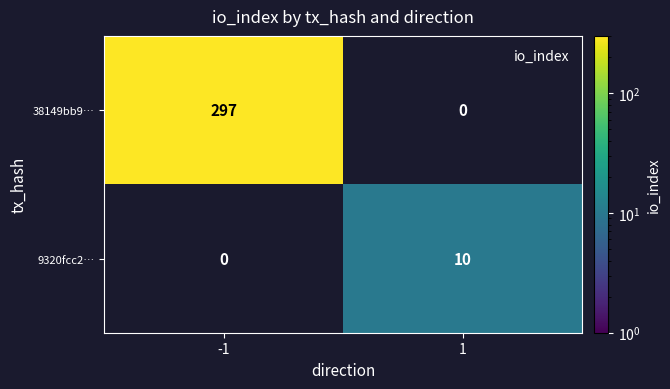

Rank the series at 1 from lowest to highest value.

38149bb9…, 9320fcc2…